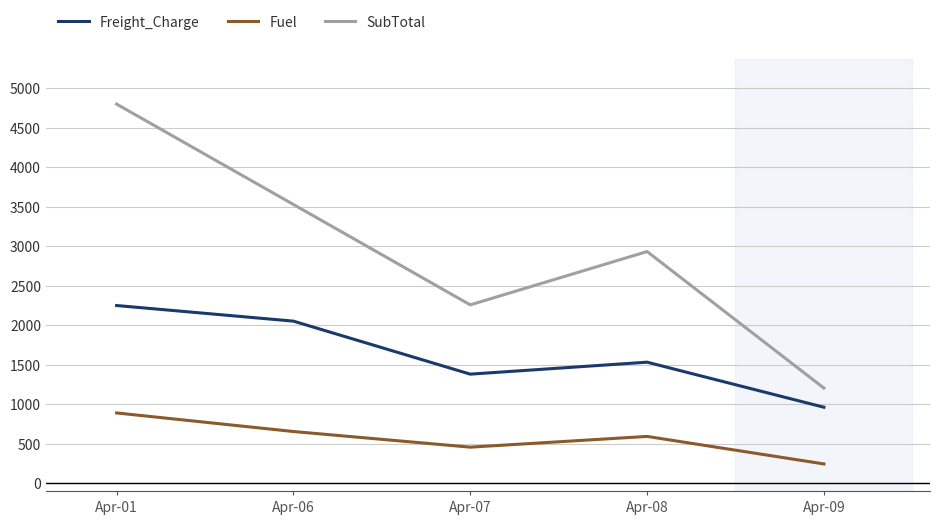

What is the highest value of the Fuel series?

888.3